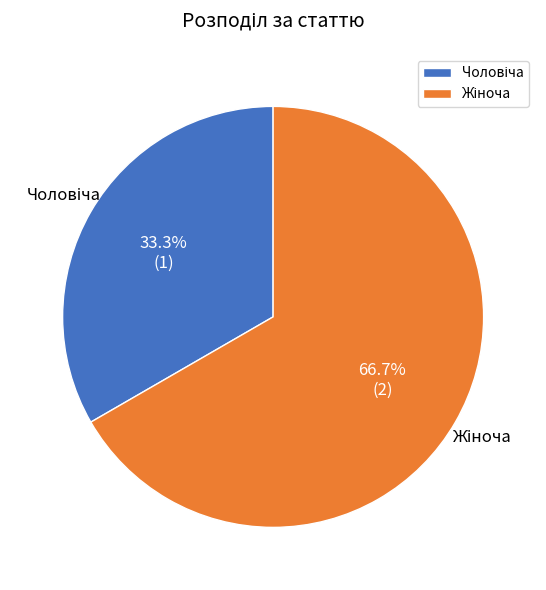

Is there any slice that represents more than half of the pie?

Yes